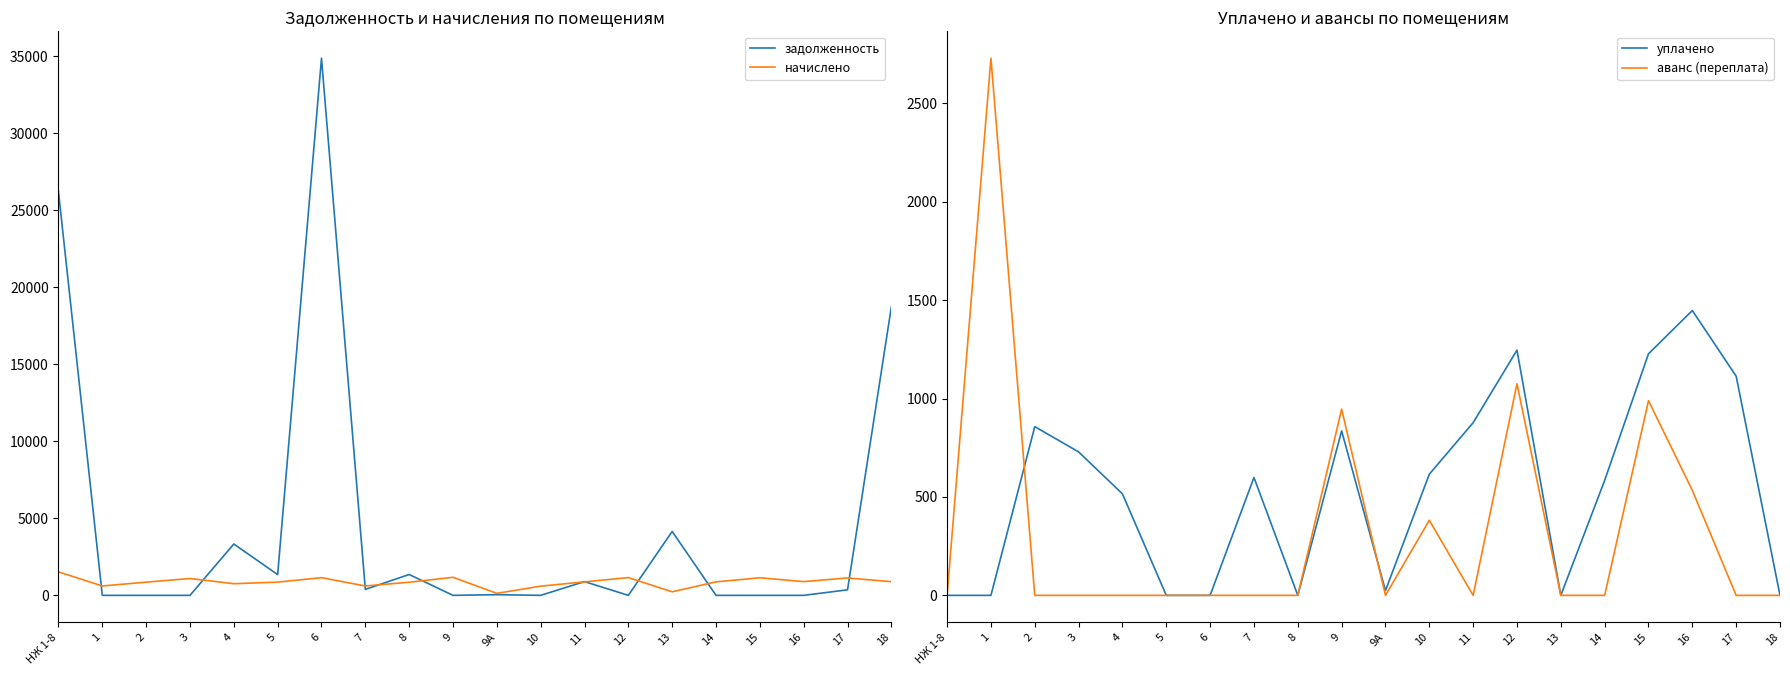

How many times do аванс (переплата) and начислено cross each other?

2